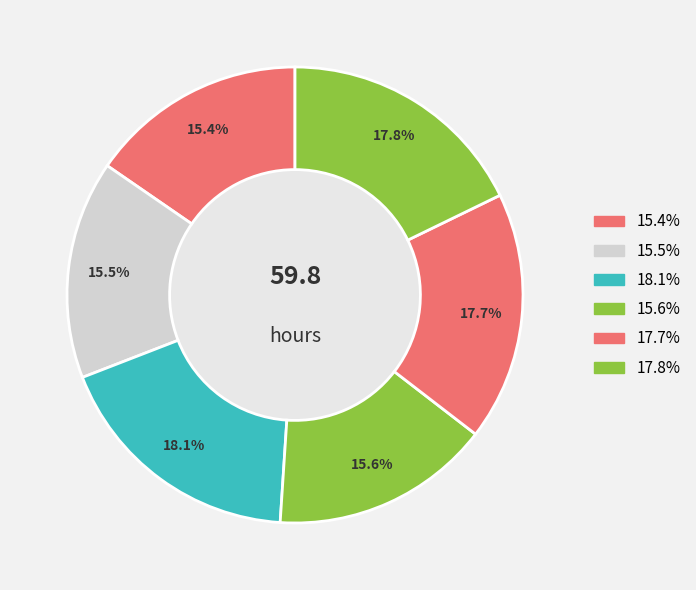

How many segments does this pie chart have?

6